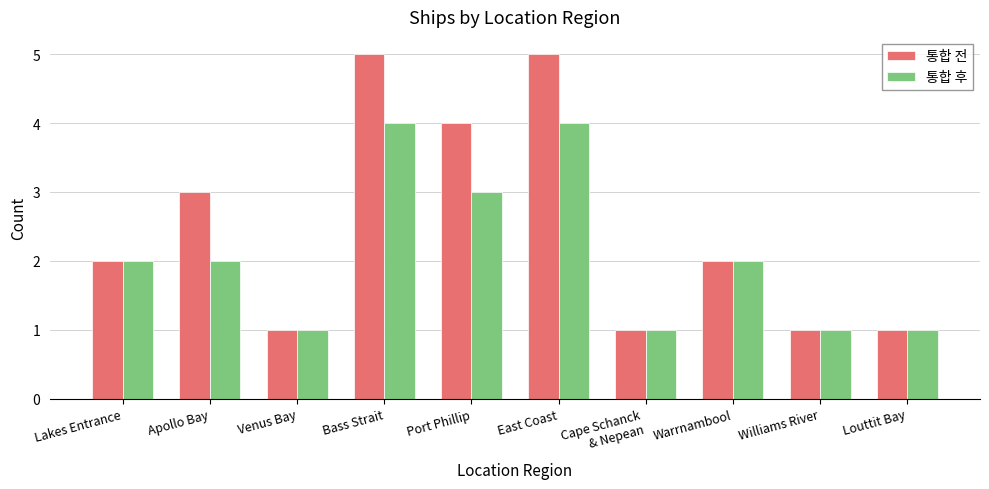

Where is 통합 전 nearest to the value 3?

Apollo Bay